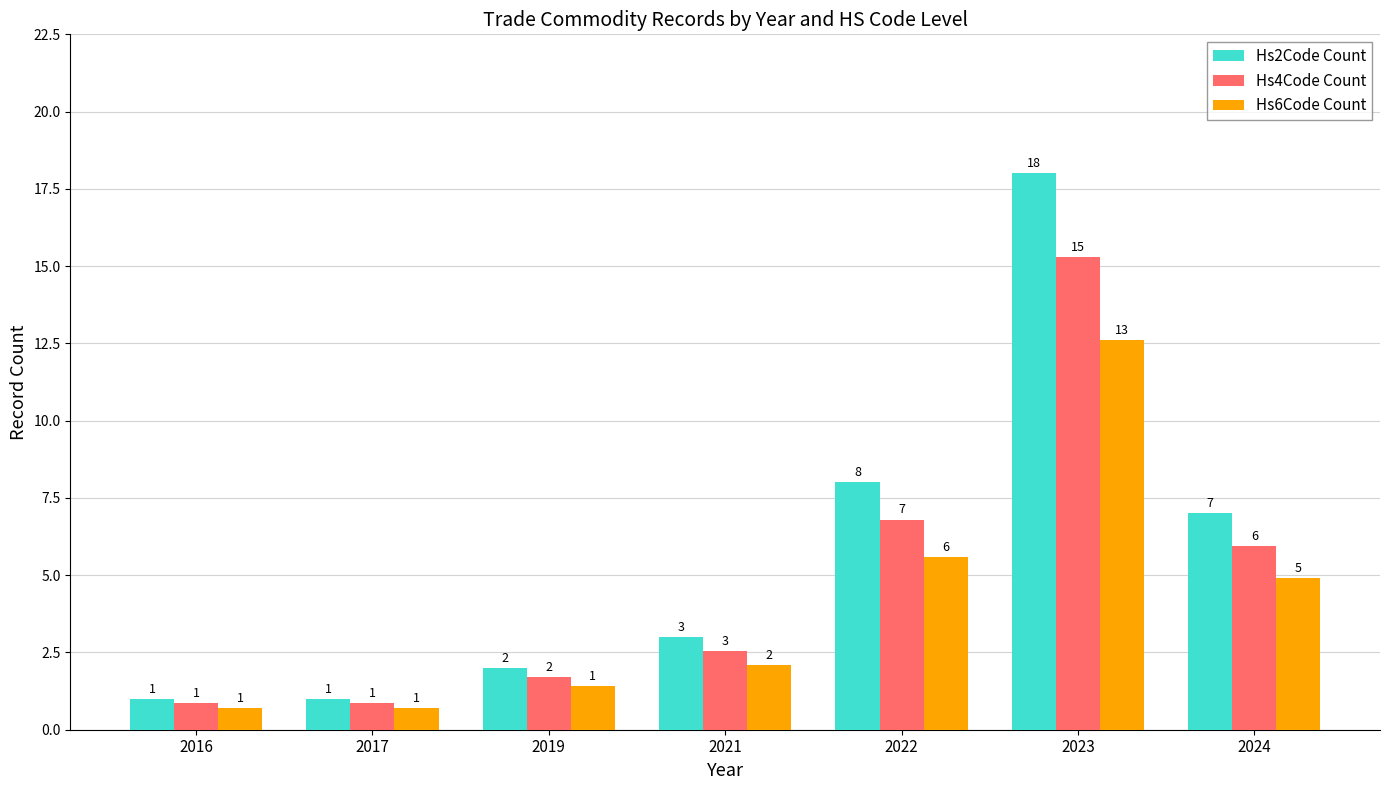

How many data points in Hs6Code Count are above 2?

4